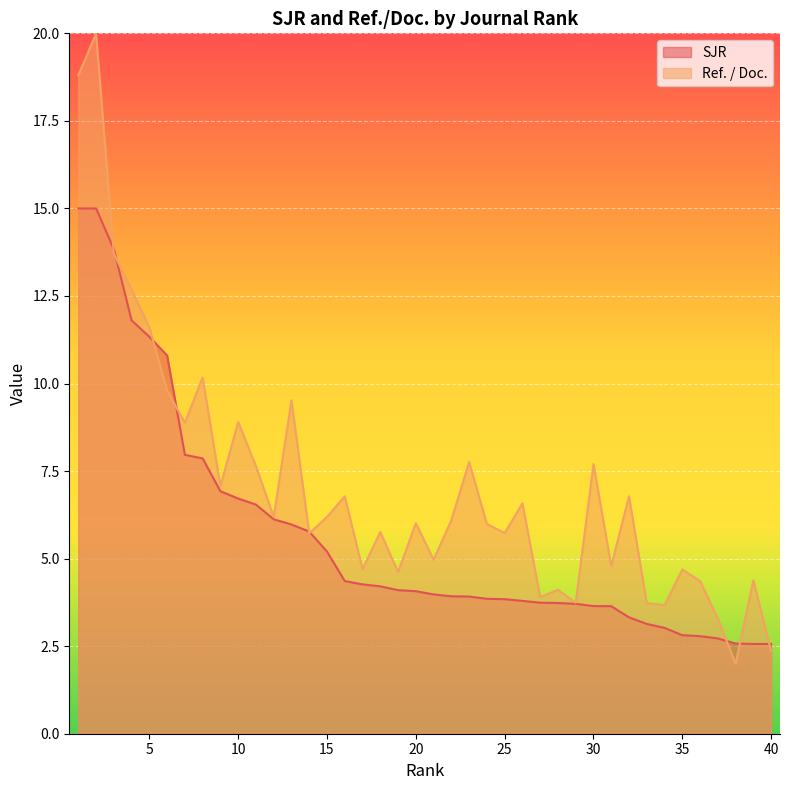

Is the value of SJR at 39 greater than the value of Ref. / Doc. at 30?

No